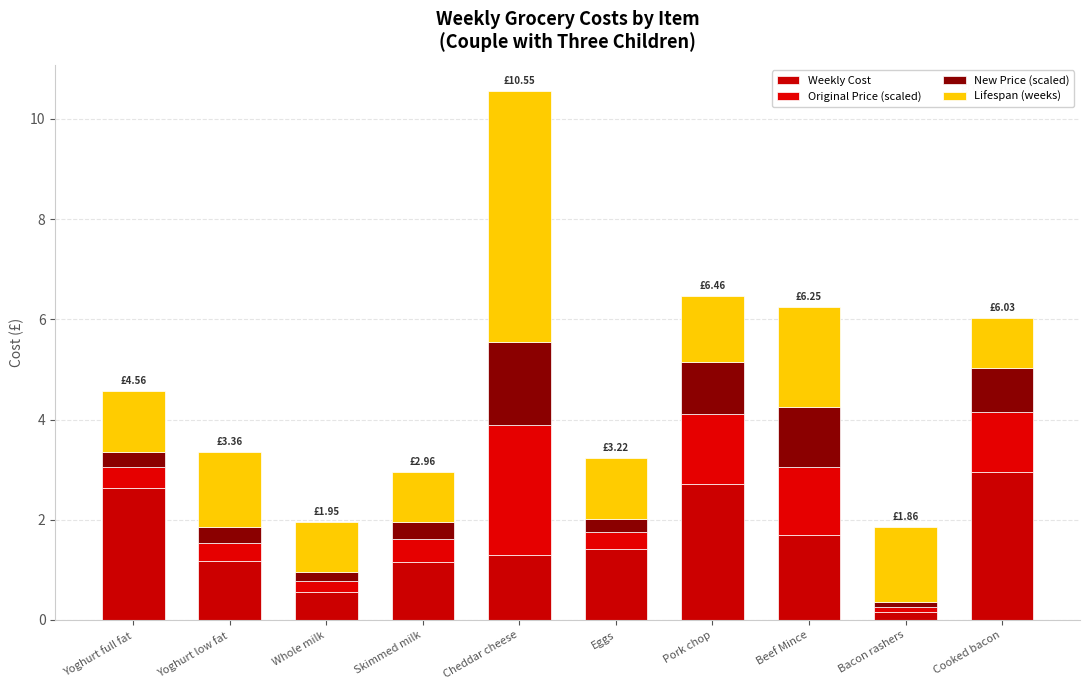

What is the sum of the Weekly Cost values at Bacon rashers and Eggs?

1.6